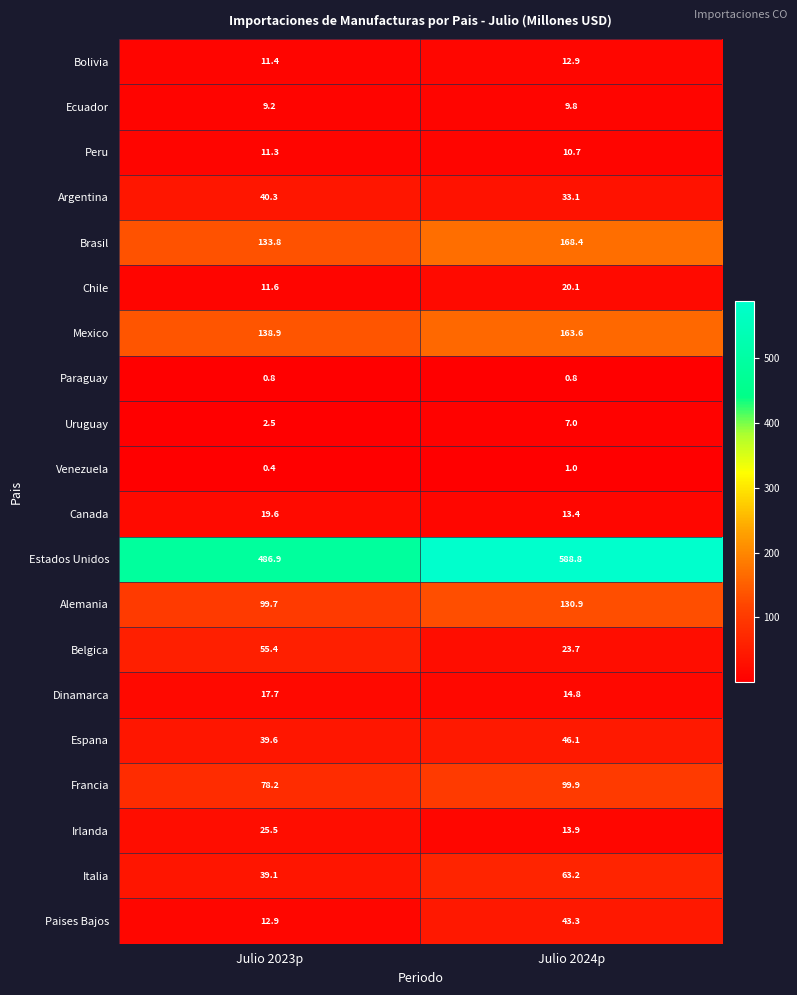

The value of Bolivia at Julio 2024p is 12.9. True or false?

True